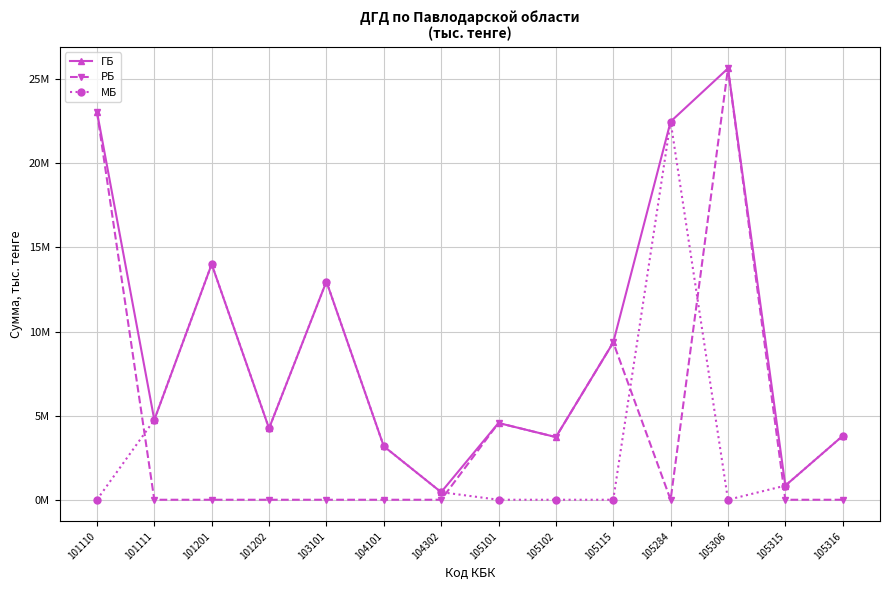

Which series has the largest total across all categories?

ГБ